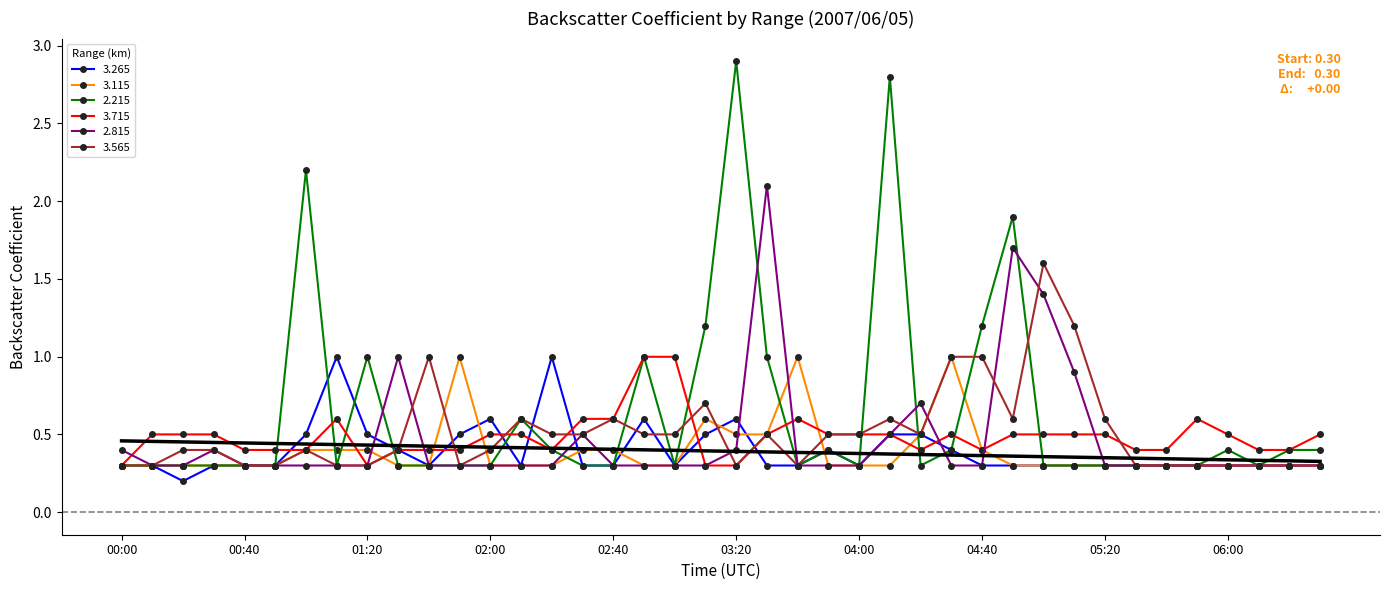

What is the minimum value for 3.715?

0.3